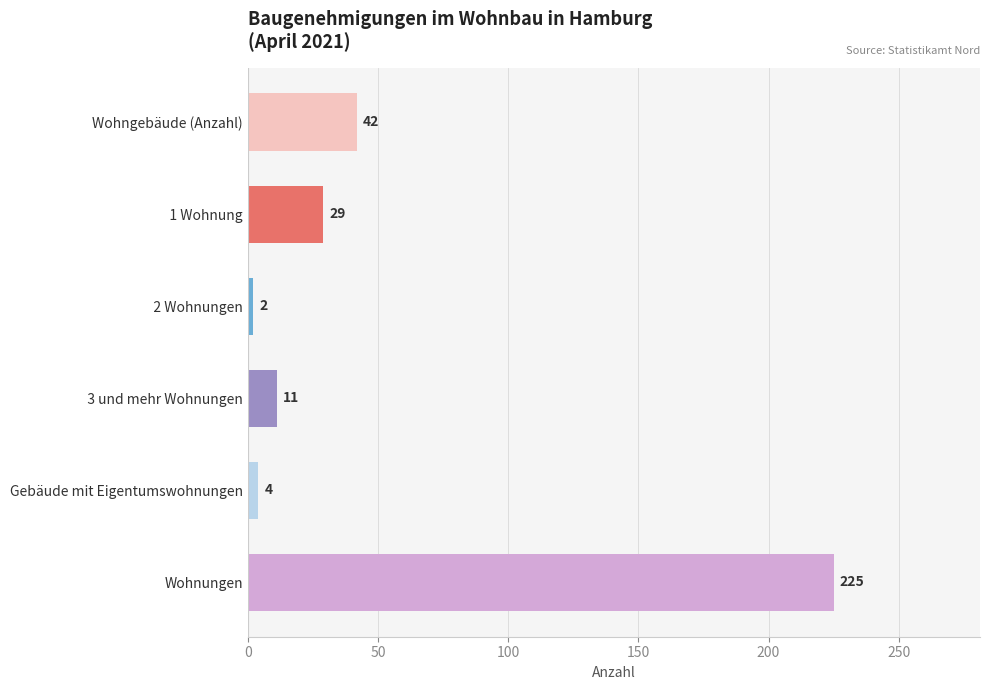

What is the greatest value displayed?

225